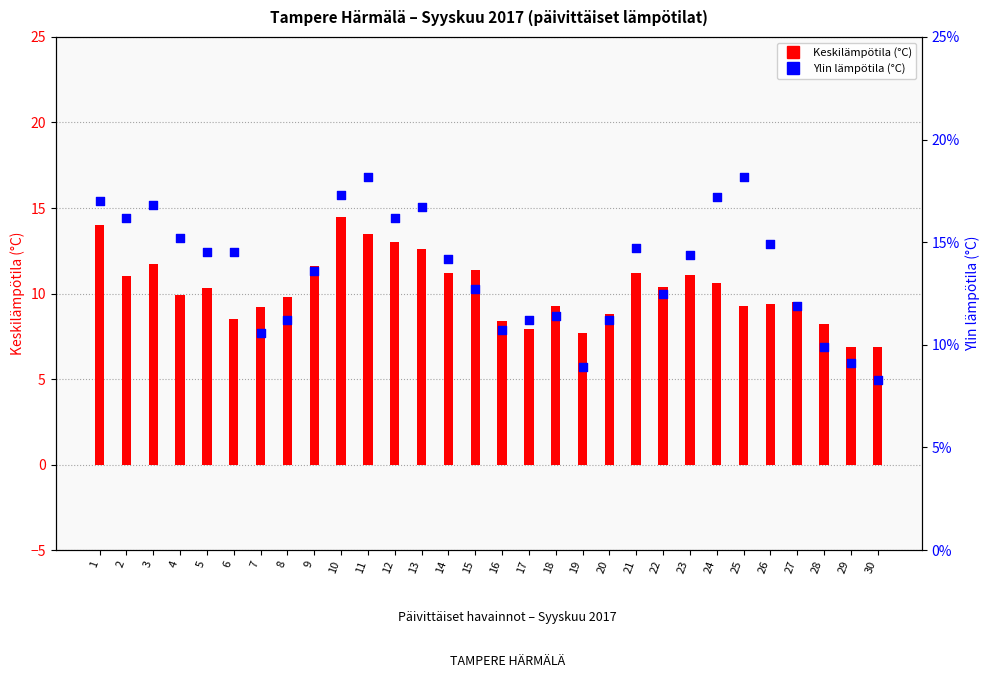

At how many categories does at least one series exceed 10?

26